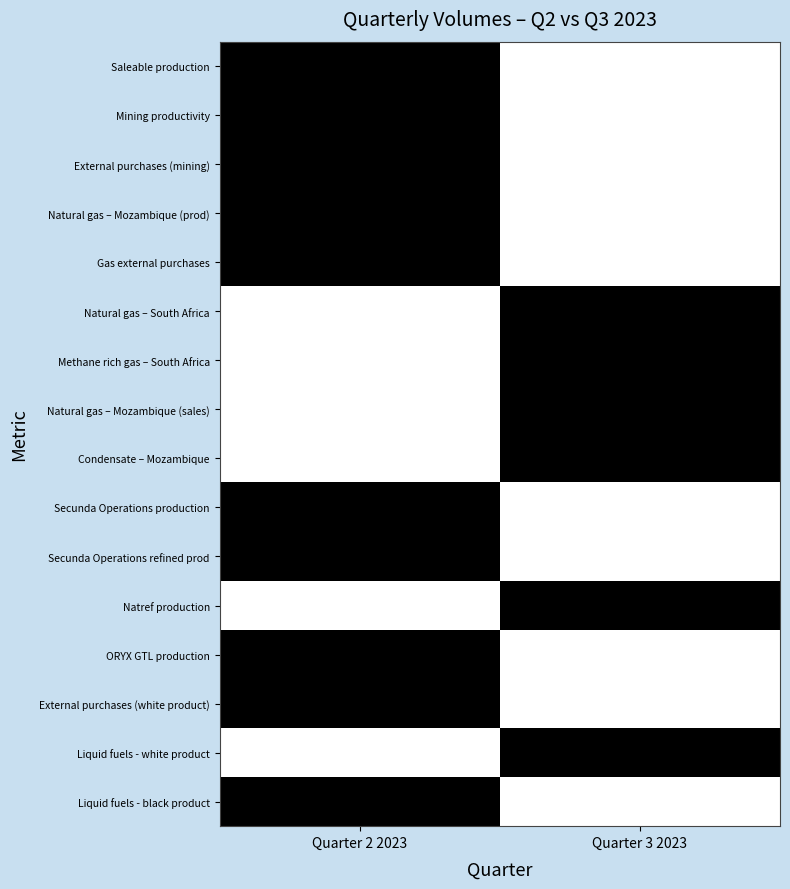

Which category has the highest value across all series?

Quarter 3 2023